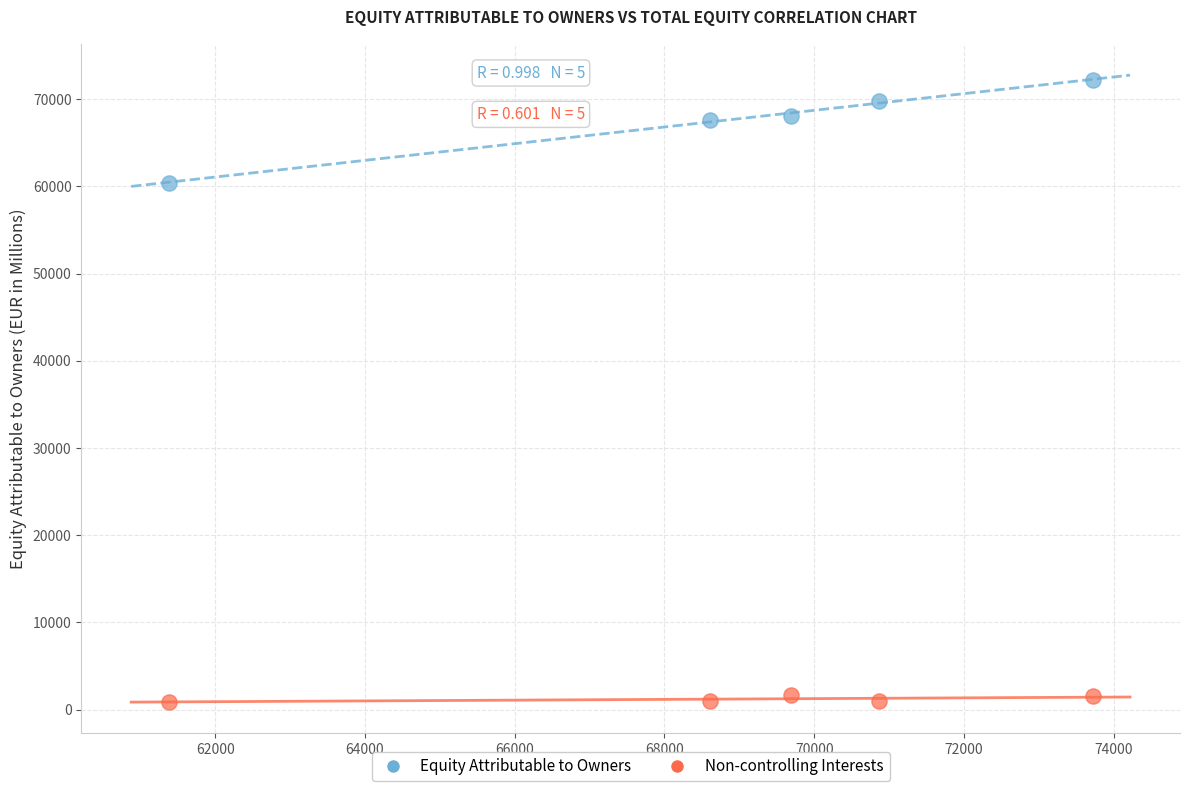

Across all data points, what is the average Y value?

34426